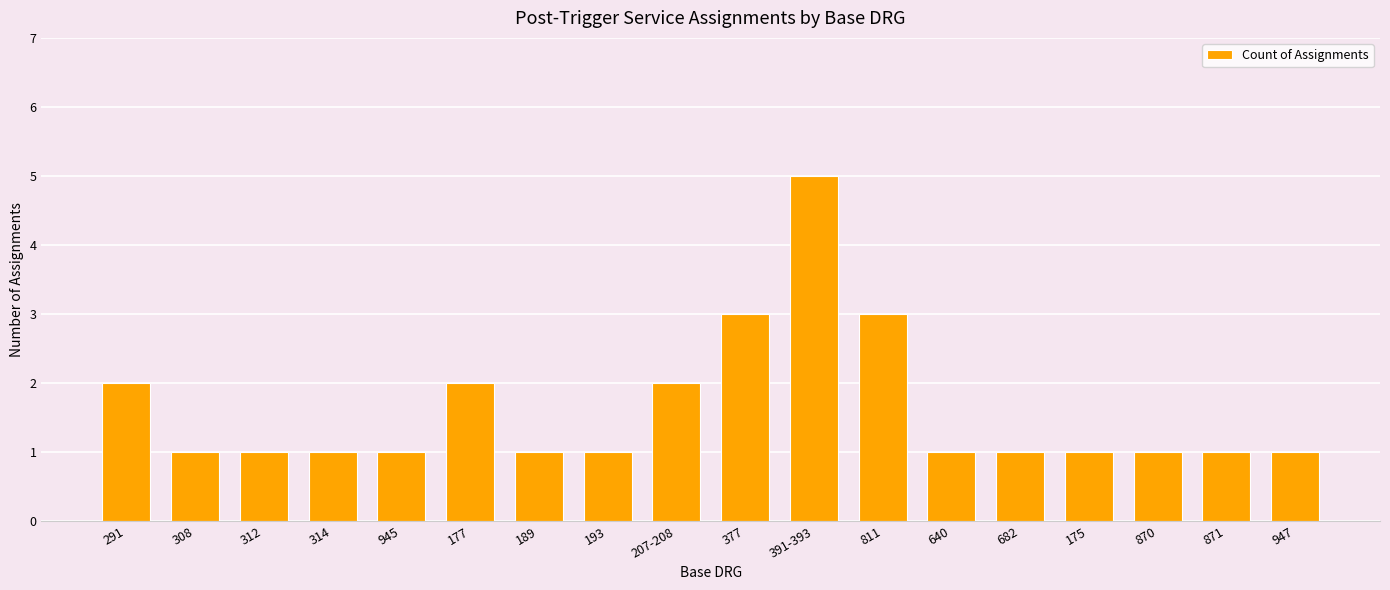

What is the change in value from 291 to 175?

-1